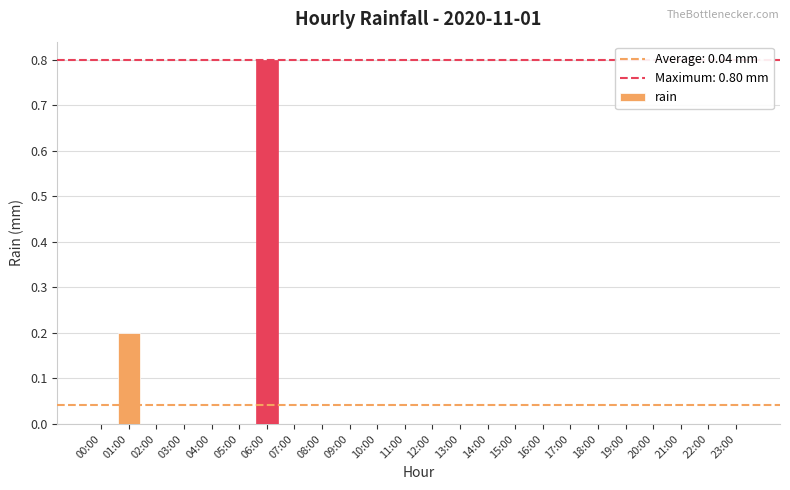

The value at 02:00 is 0.0. True or false?

True